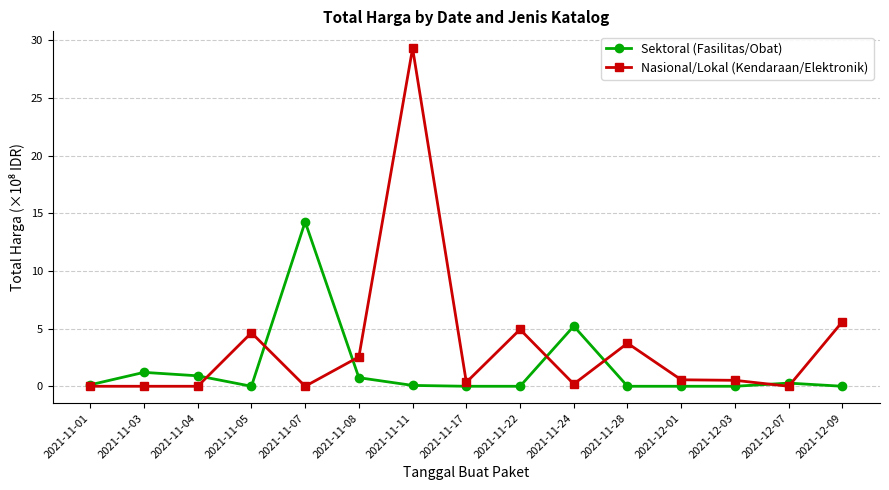

The Sektoral (Fasilitas/Obat) series shows 1.2 at 2021-11-03. True or false?

True